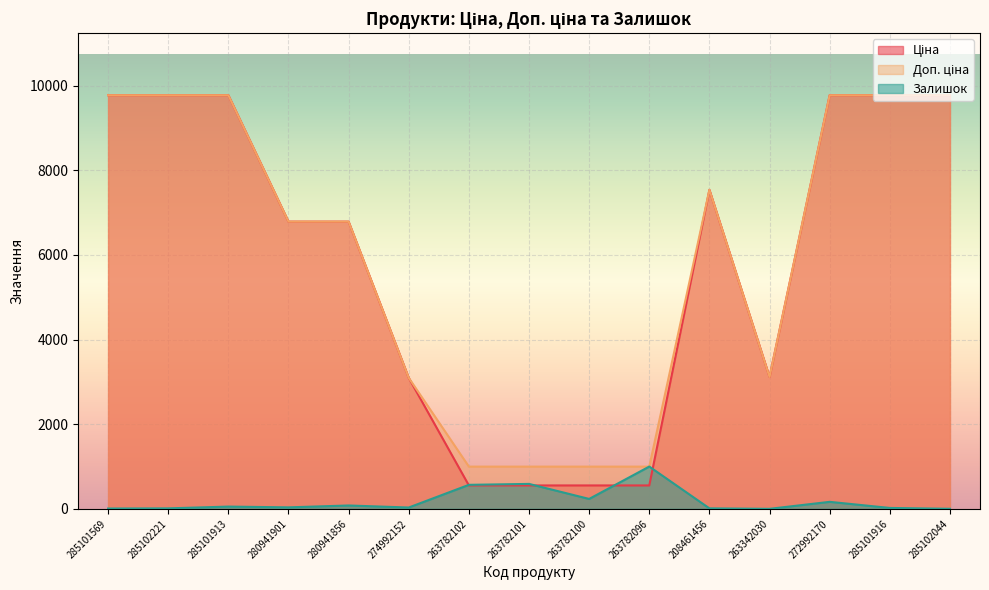

Which series has the largest total across all categories?

Доп. ціна